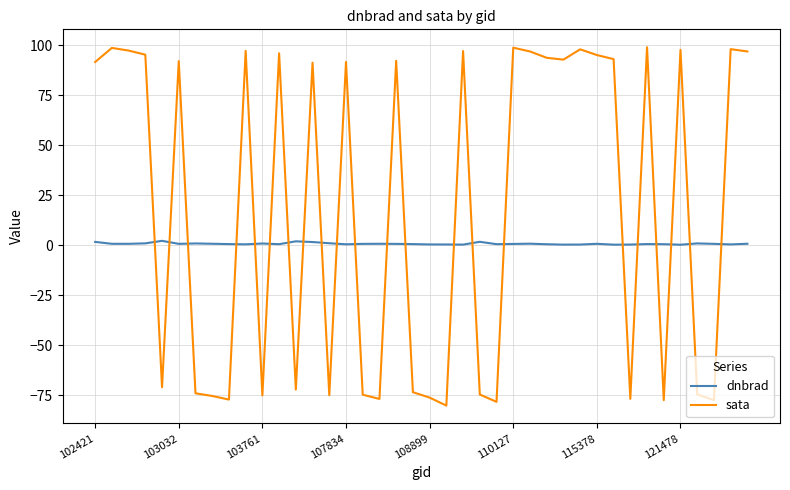

How many intersections are there between dnbrad and sata?

22